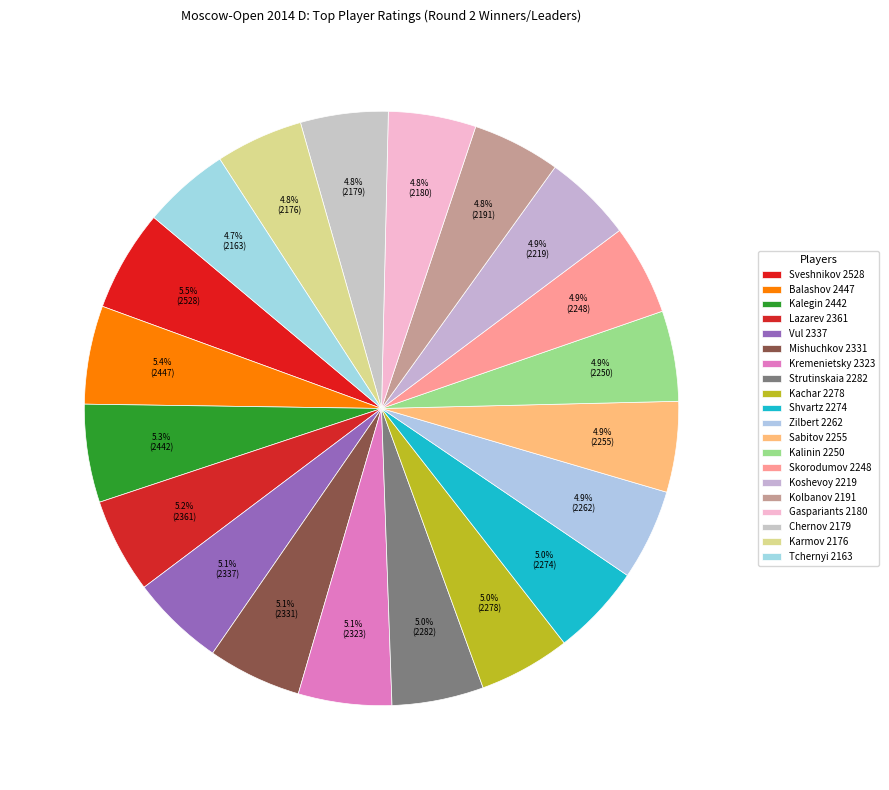

Which slice is the smallest?

2163